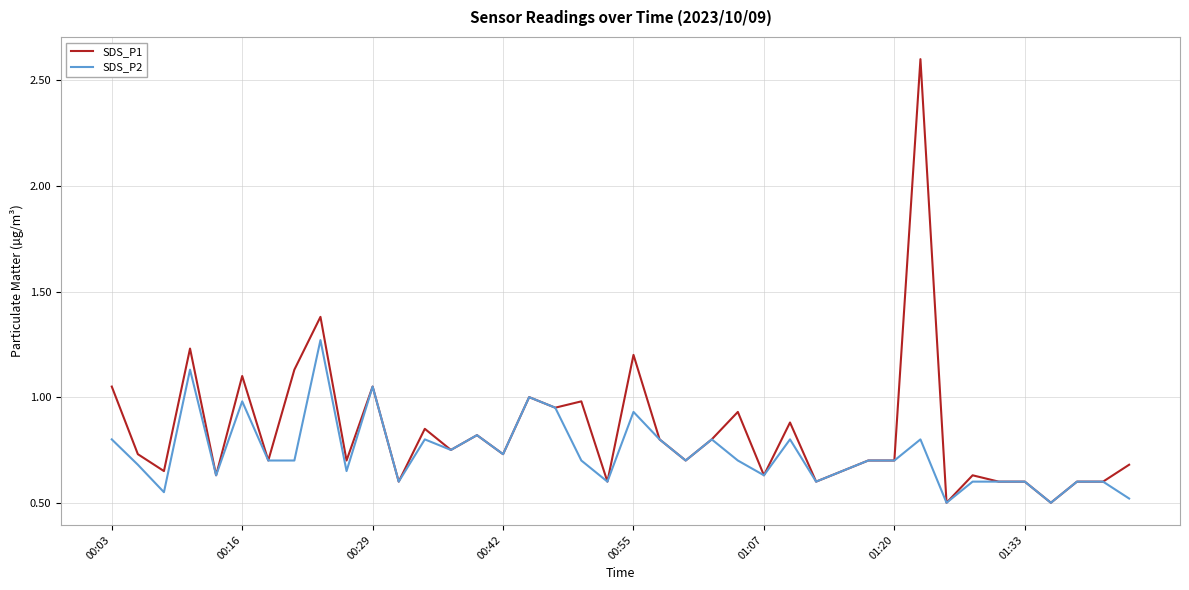

Which series has the largest total across all categories?

SDS_P1